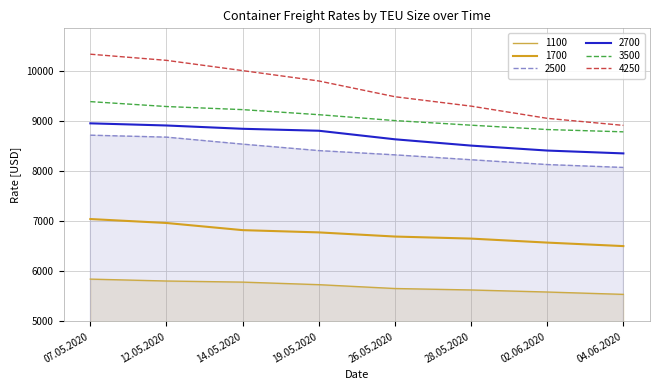

What is the approximate value of 4250 at 19.05.2020?

9807